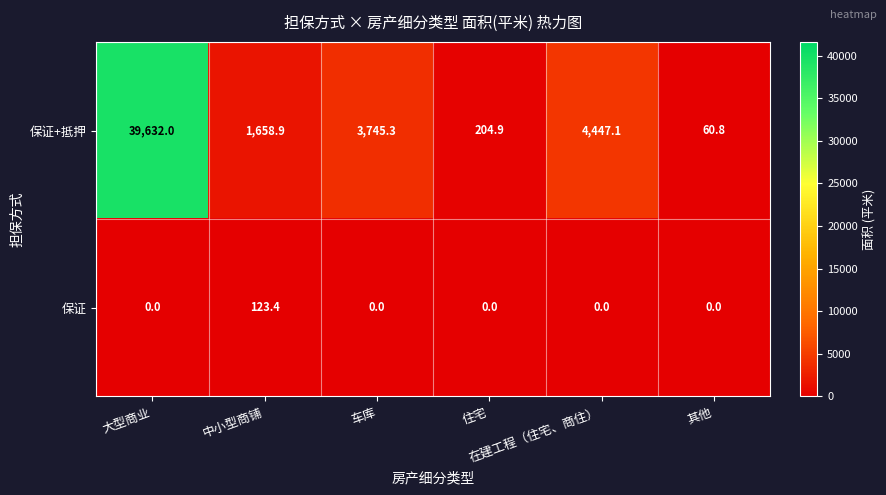

List the series in order of their overall mean, lowest first.

保证, 保证+抵押